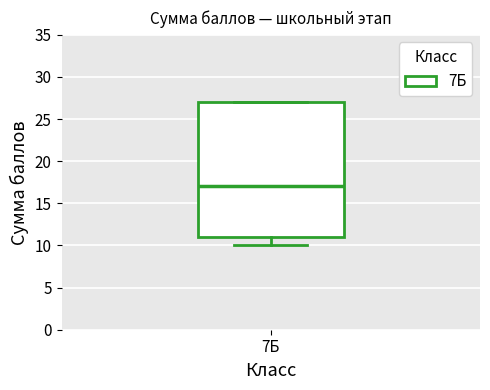

Read this box plot against the y-axis: the position of the median line, the range covered by the box, and the ends of both whiskers. The values are not printed on the chart, so give them approximately, as read against the axis.

median 17, box 11 to 27, whiskers 10 to 27